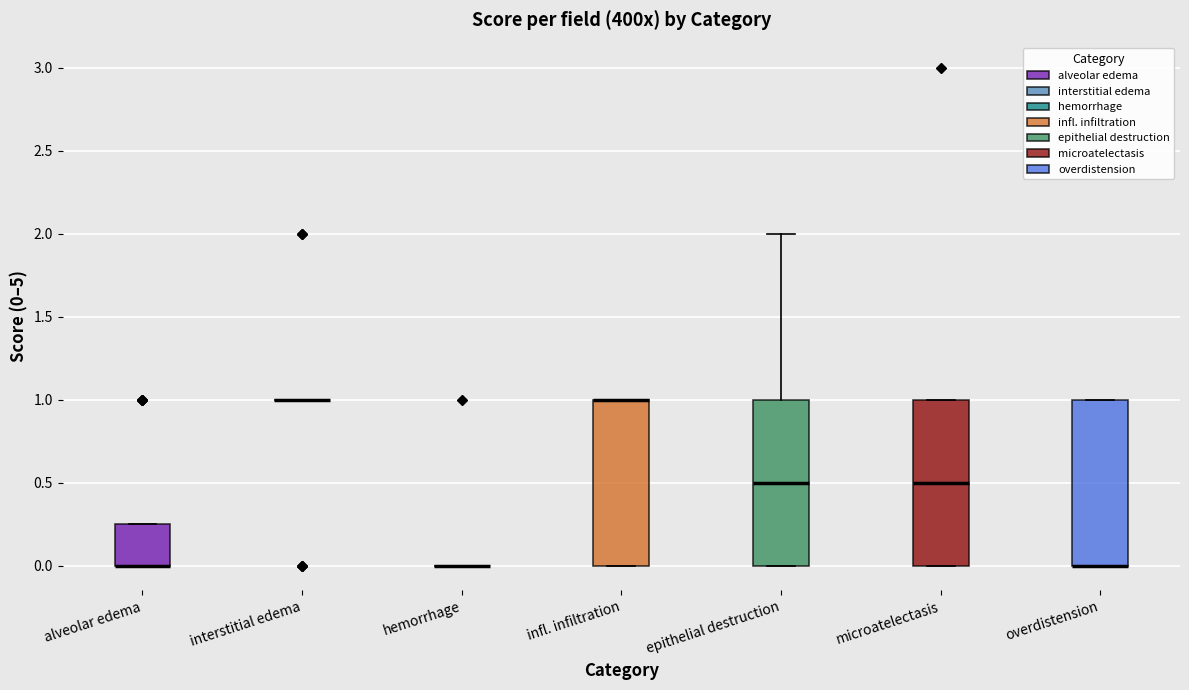

Reading left to right, transcribe this box plot: for each box, give where its median line is, the range the box spans, and where its two whiskers end, as read against the y-axis. The values are not printed on the chart, so give them approximately, as read against the axis.

alveolar edema: median 0.00 (drawn on the box's lower edge), box 0.00 to 0.25, whiskers 0.00 to 0.25
interstitial edema: box collapsed to a line at 1.00, whiskers 1.00 to 1.00
hemorrhage: box collapsed to a line at 0.00, whiskers 0.00 to 0.00
infl. infiltration: median 1.00 (drawn on the box's upper edge), box 0.00 to 1.00, whiskers 0.00 to 1.00
epithelial destruction: median 0.50, box 0.00 to 1.00, whiskers 0.00 to 2.00
microatelectasis: median 0.50, box 0.00 to 1.00, whiskers 0.00 to 1.00
overdistension: median 0.00 (drawn on the box's lower edge), box 0.00 to 1.00, whiskers 0.00 to 1.00